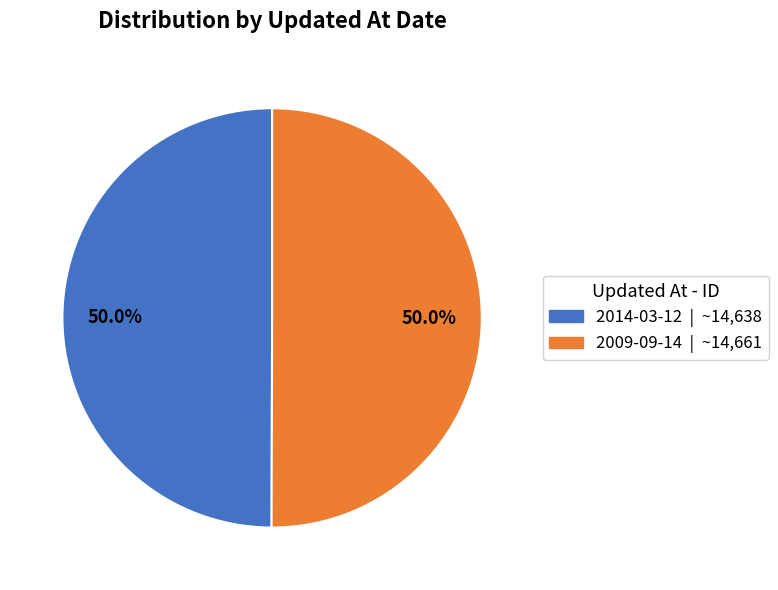

The 2009-09-14 slice represents 40% of the pie. True or false?

False